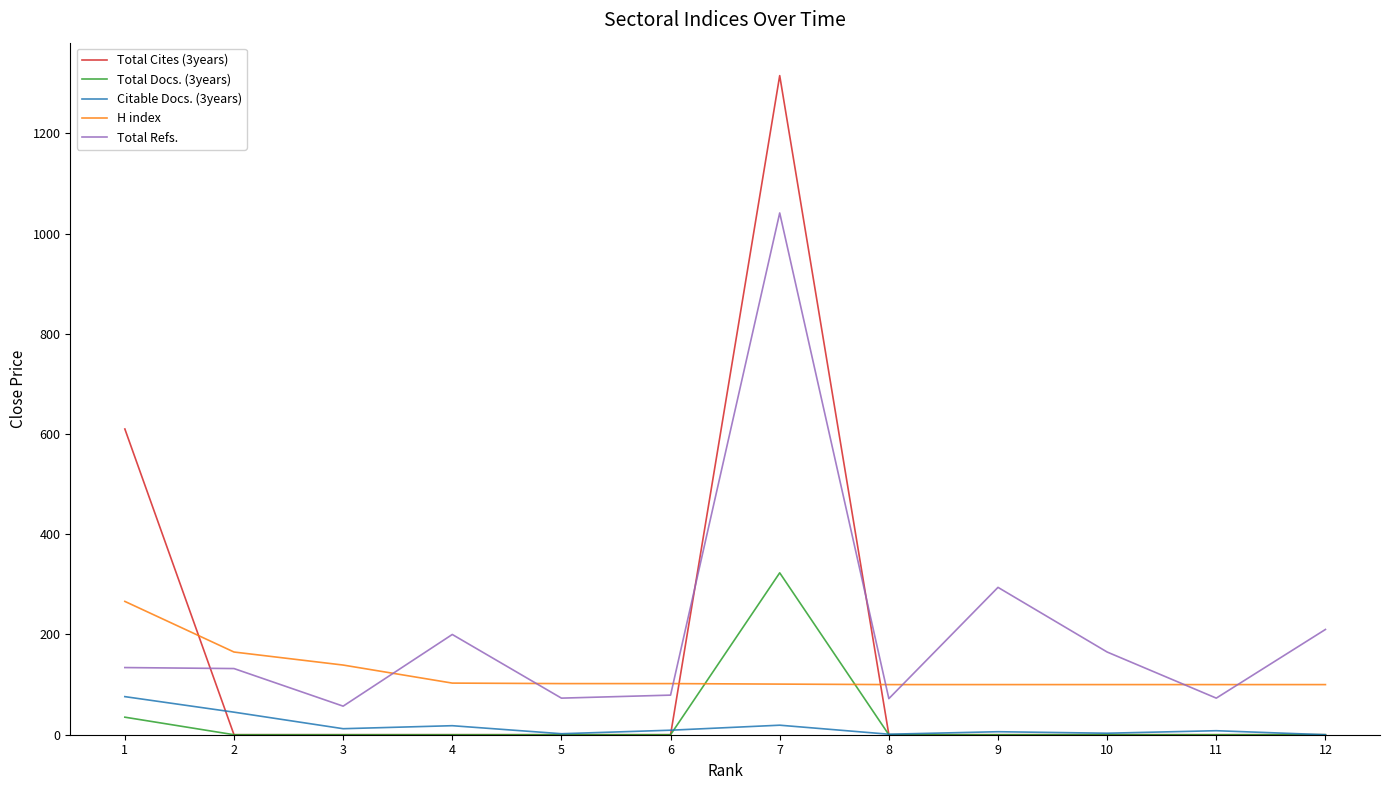

Is it true that Total Cites (3years) equals -525 at 2?

False